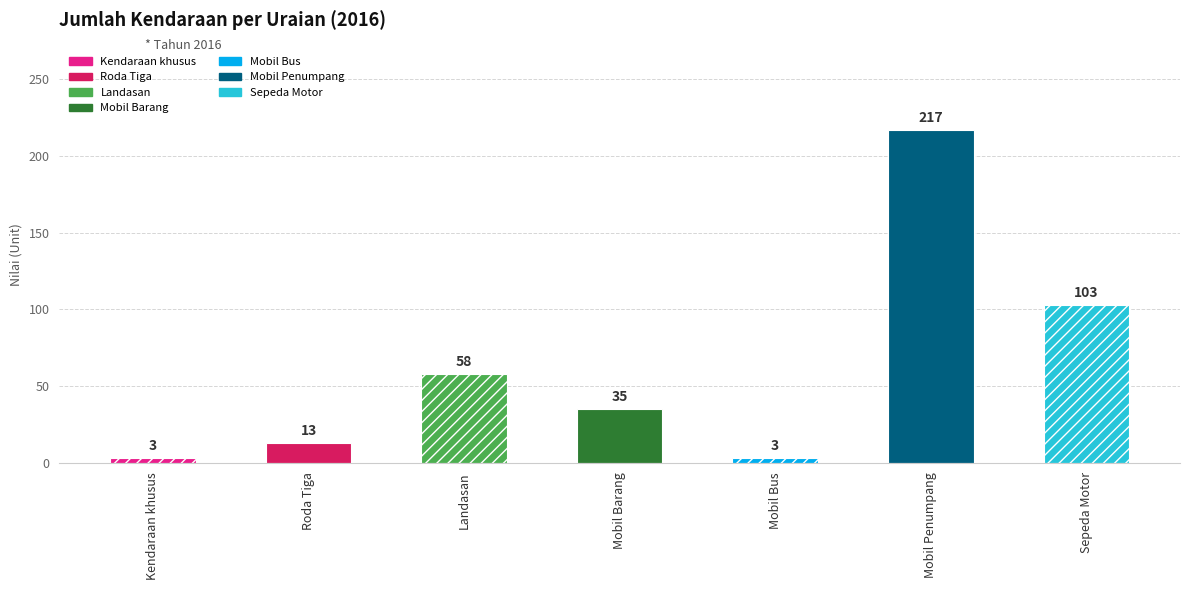

True or false: the data shows 78 at Mobil Penumpang.

False